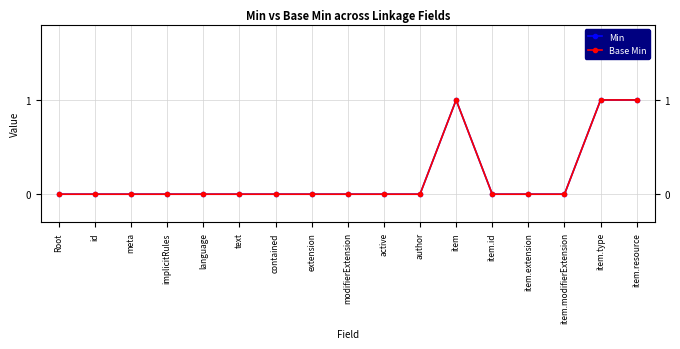

How many Min values are between 0 and 1?

17